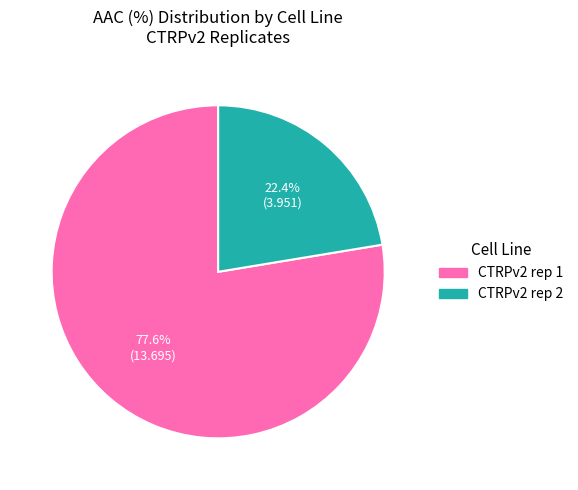

The CTRPv2 rep 1 slice represents 78% of the pie. True or false?

True